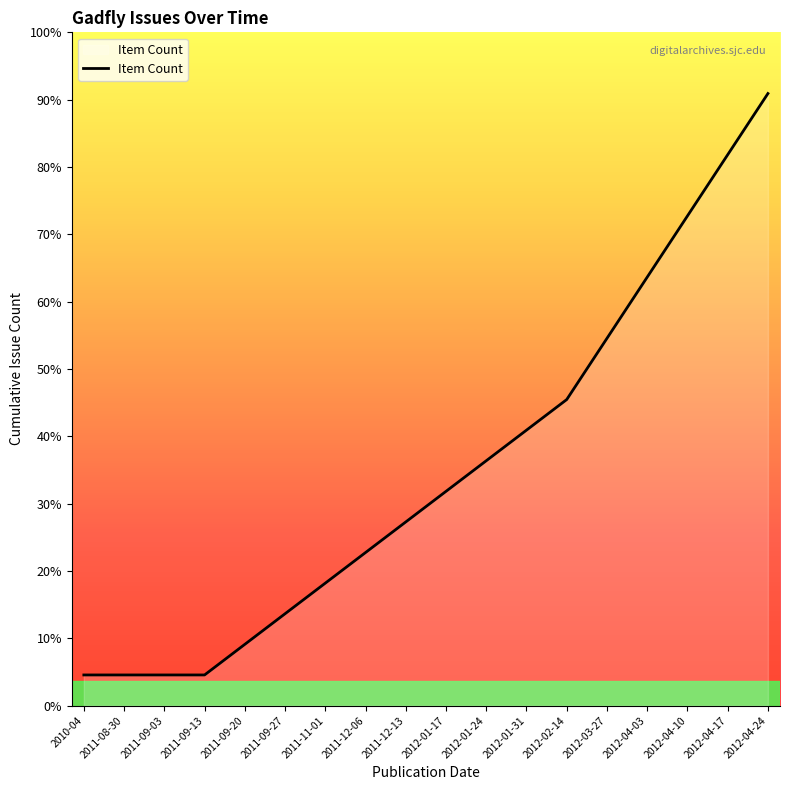

What is the label of the 3rd point from the right?

2012-04-10